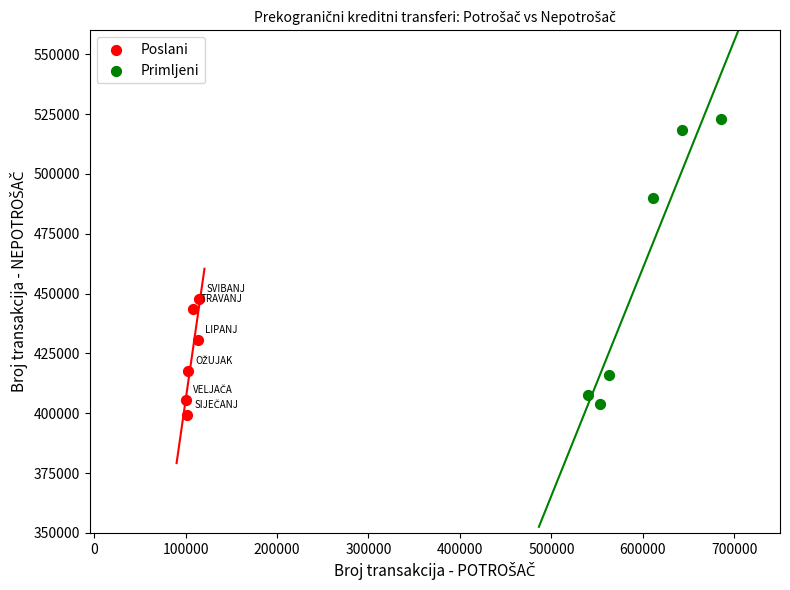

Which series reaches the maximum Y coordinate?

Primljeni